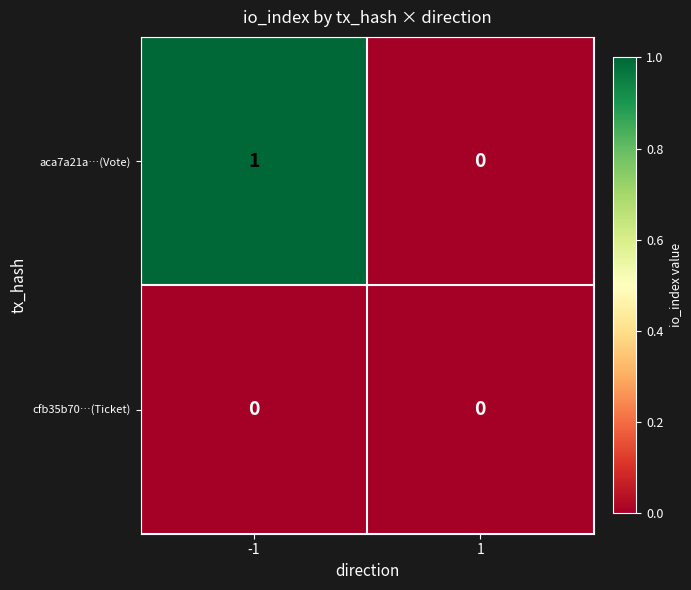

The value of cfb35b70…(Ticket) at 1 is 0. True or false?

True